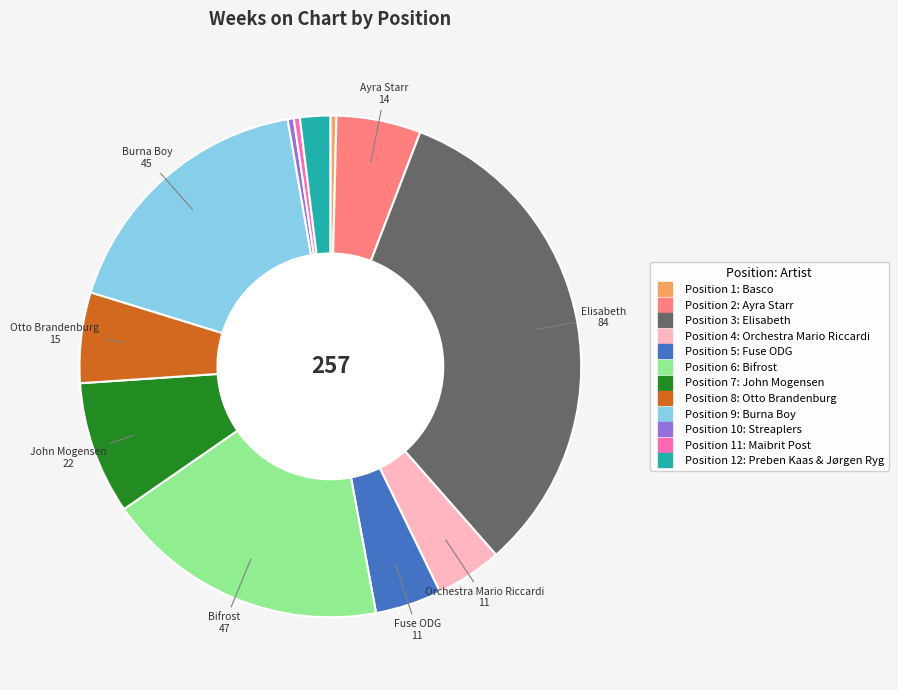

Does any single category account for the majority?

No